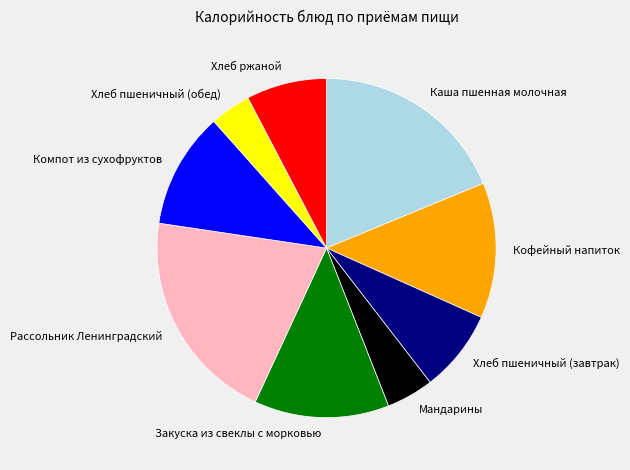

What is the smallest slice in the pie chart?

Хлеб пшеничный (обед)